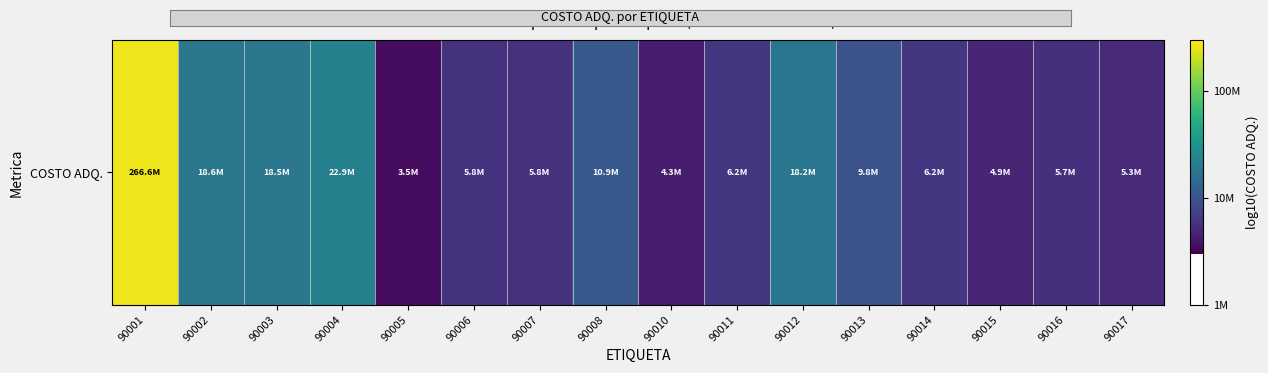

What is the ratio of the value at 90004 to the value at 90010?

1.1